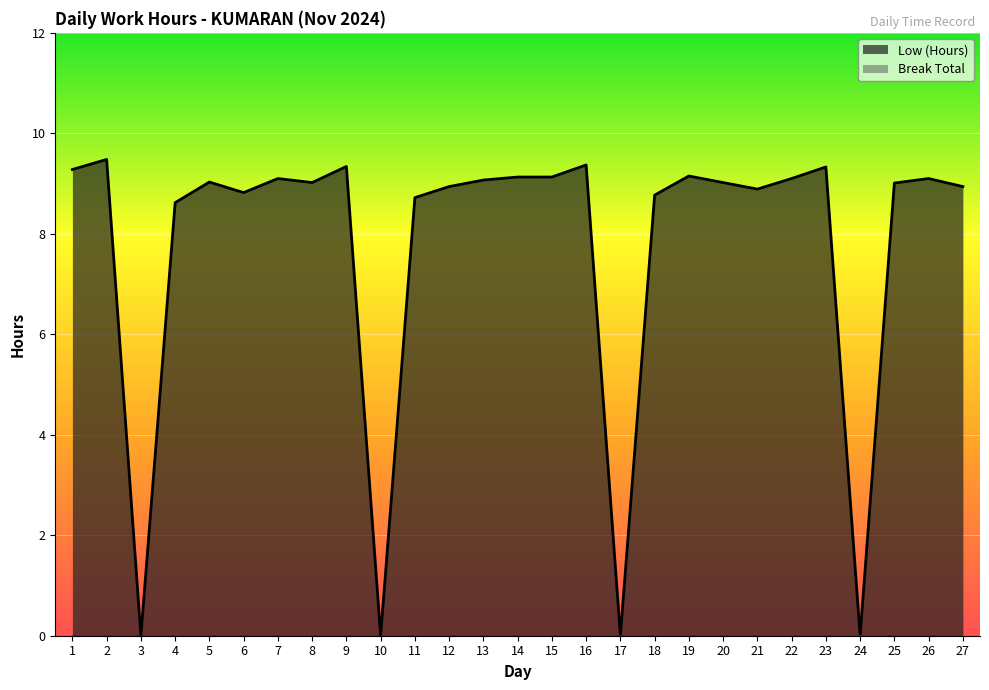

Which series changed the most between 9 and 17?

Low (Hours)